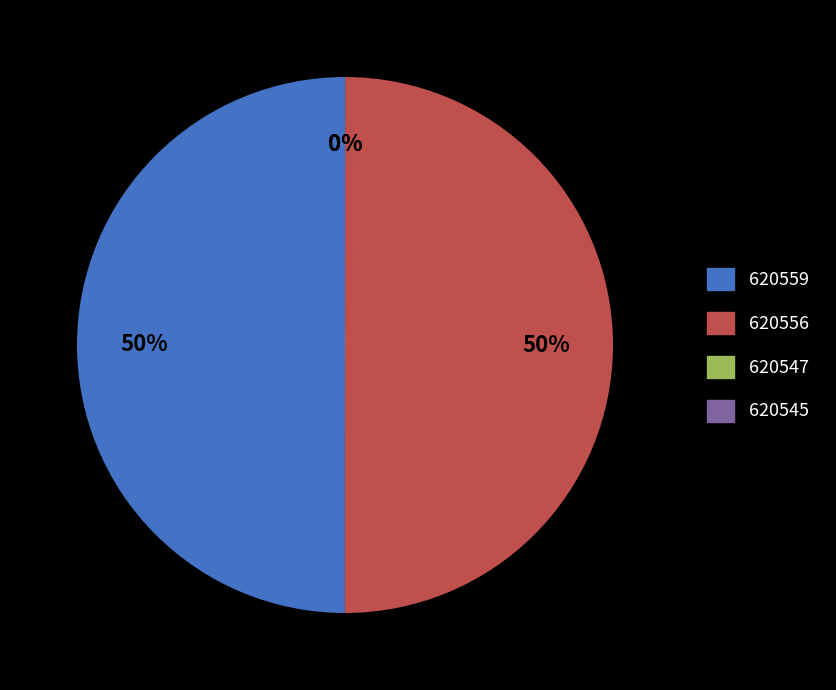

To the nearest percent, what portion does 620556 represent?

50%